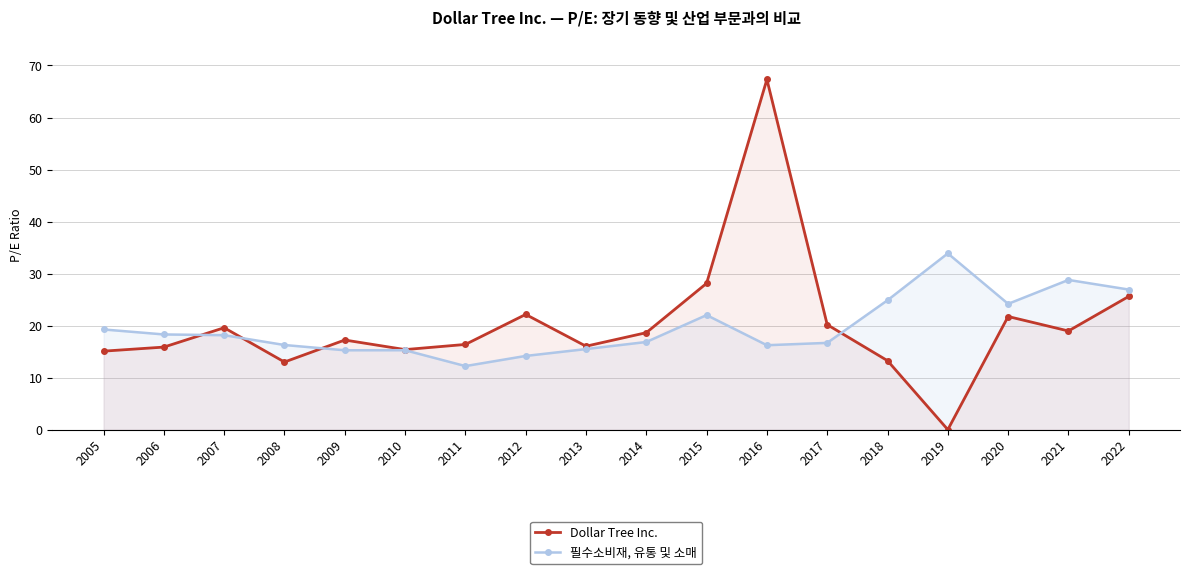

What is the difference between the Dollar Tree Inc. values at 2013 and 2020?

5.7